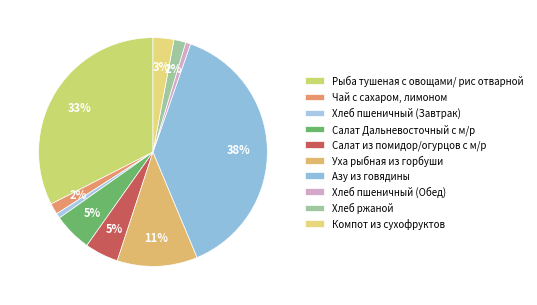

How many segments does this pie chart have?

10